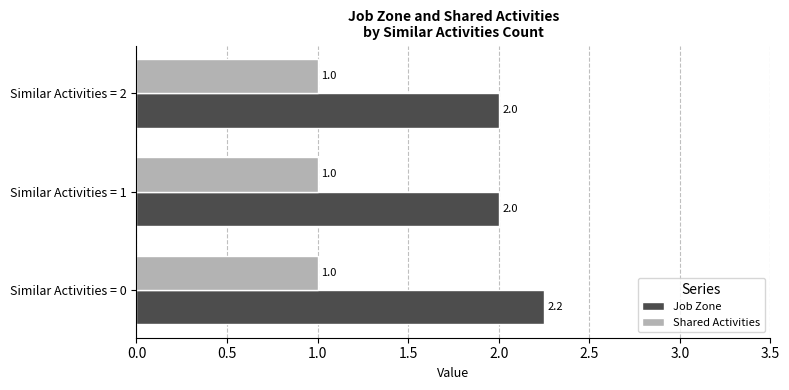

Which label corresponds to the largest value in the chart?

Similar Activities = 0